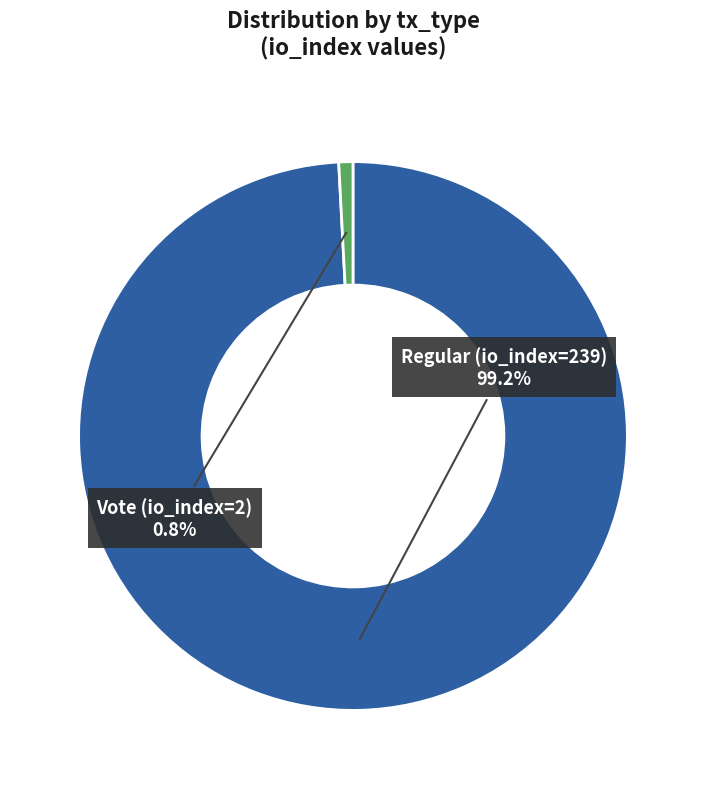

Does any single category account for the majority?

Yes